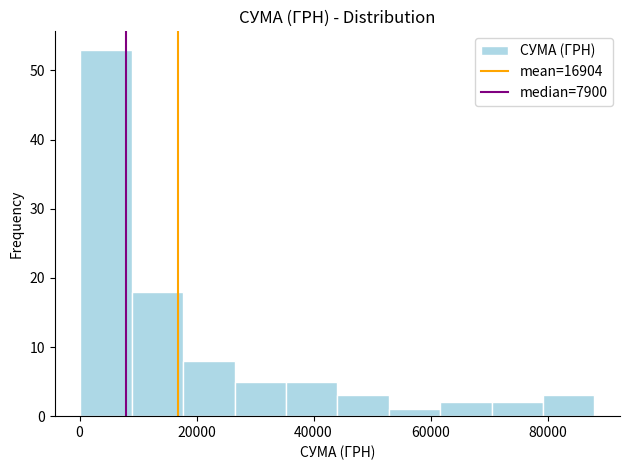

How tall is the bar that spans 0 to 8000 on the x-axis? Neither the bar edges nor the heights are printed on the chart, so give them approximately, as read against the axes.

53